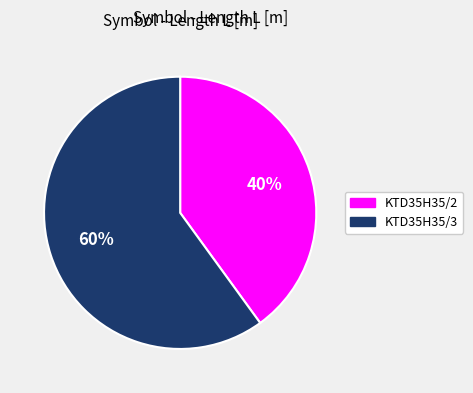

Between KTD35H35/2 and KTD35H35/3, which is larger?

KTD35H35/3